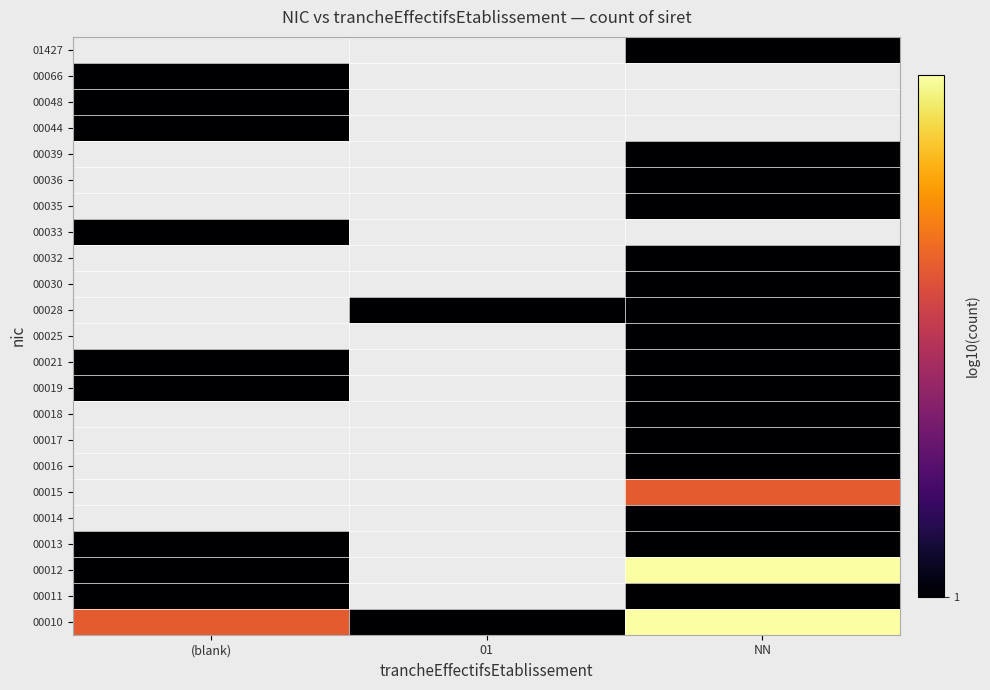

Which has a higher value, (blank) or NN?

NN